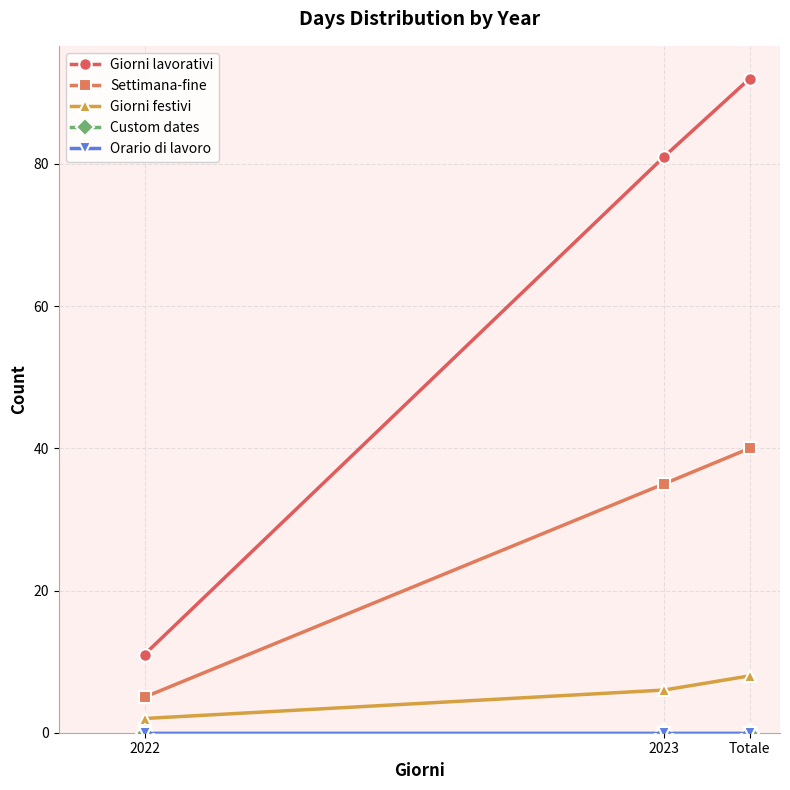

What position from the right is 2022?

3